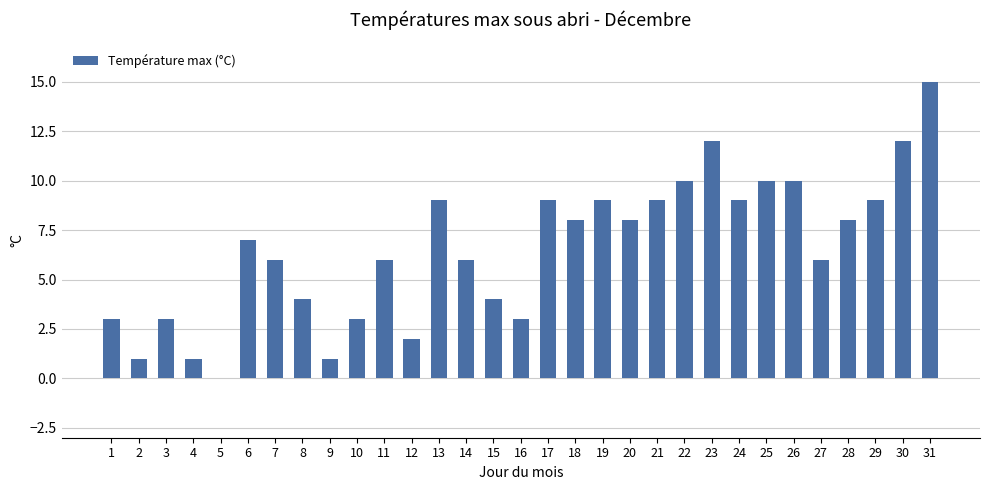

True or false: the data shows 7 at 6.

True